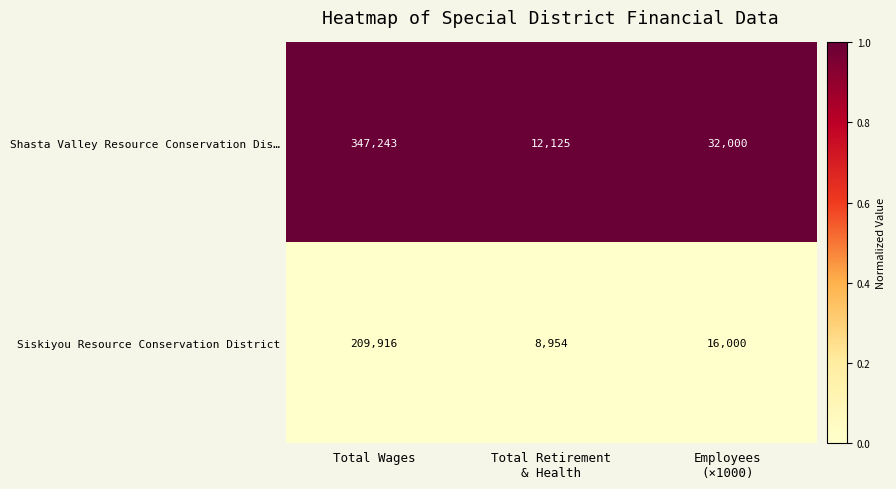

At which category is the sum across all series the highest?

Total Wages